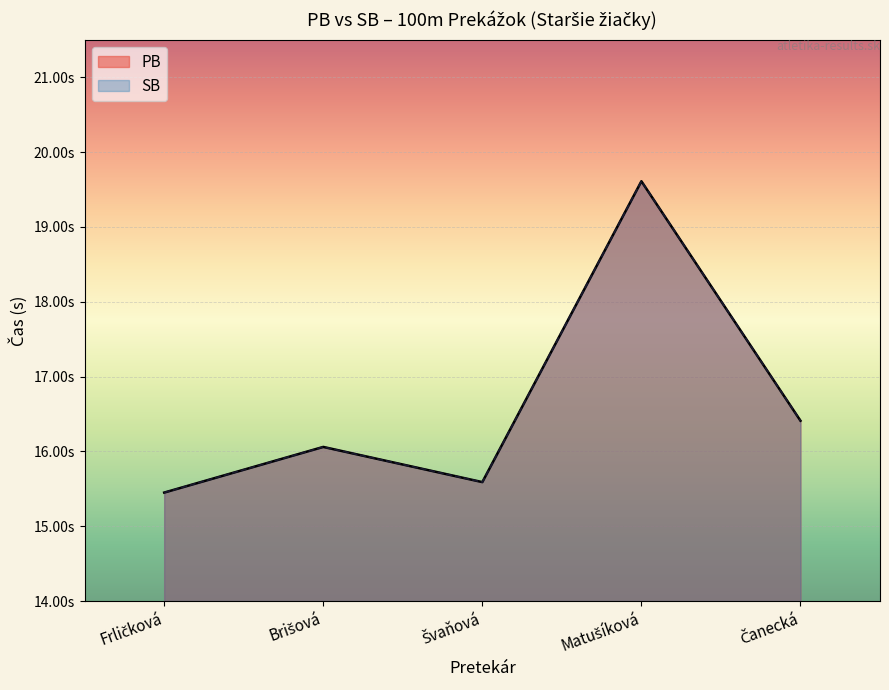

What are all the series names shown in the legend?

PB, SB